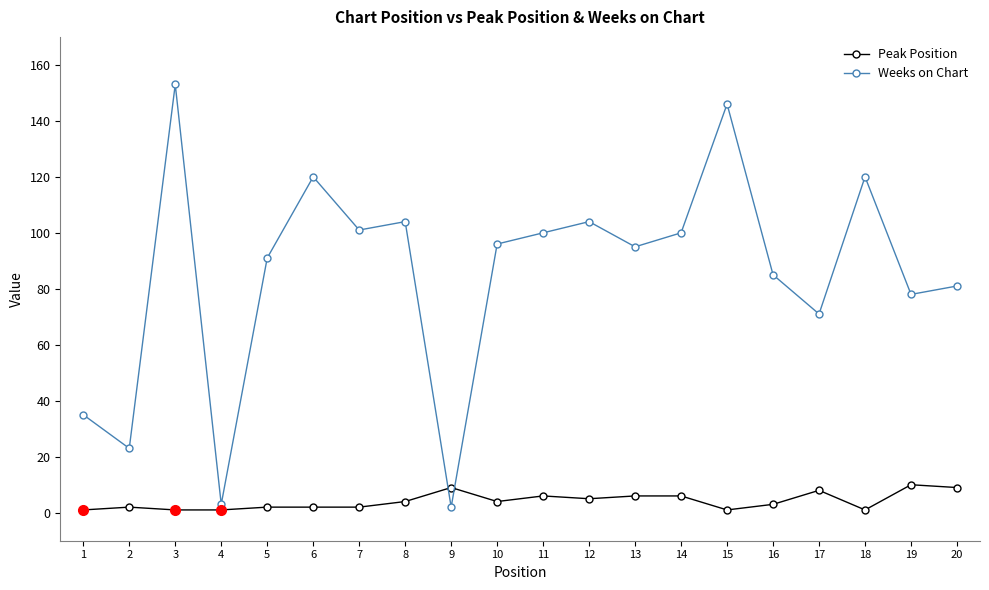

Which series changed the most between 2 and 12?

Weeks on Chart